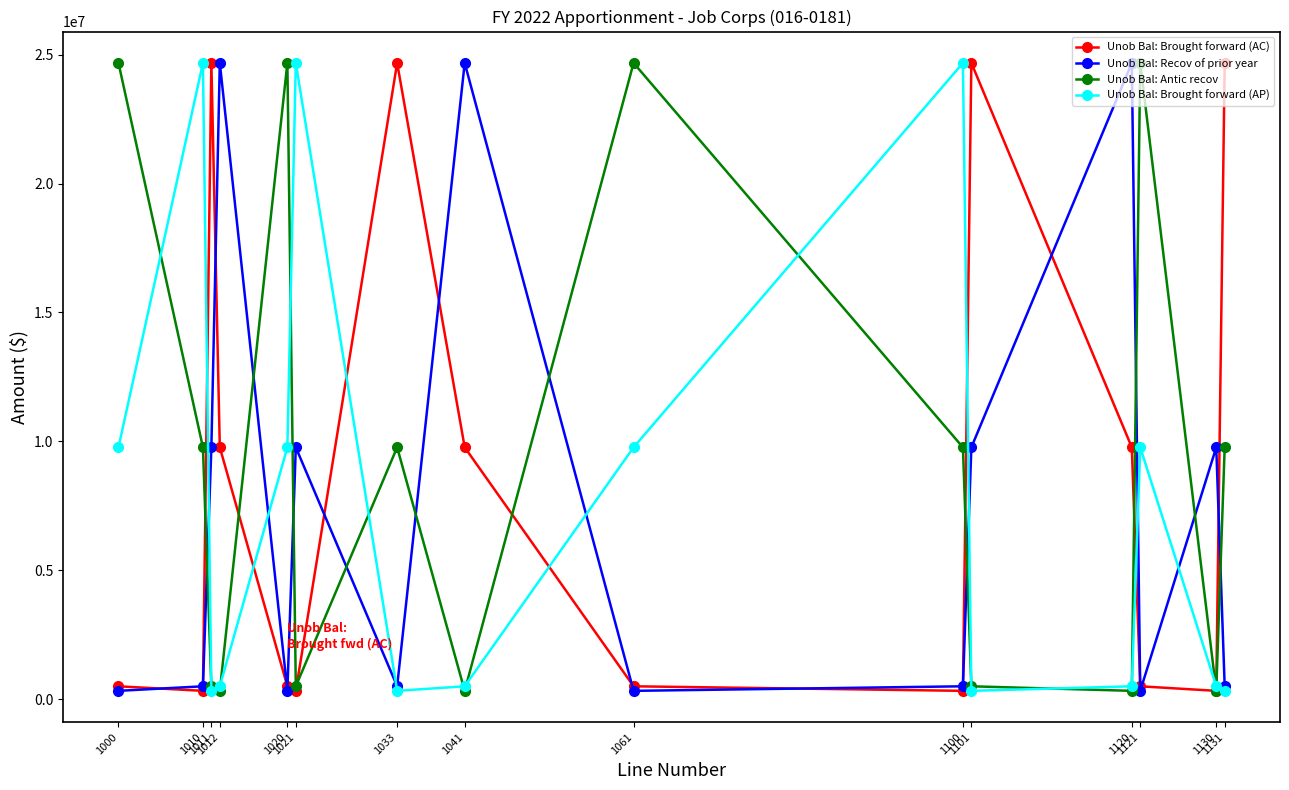

At how many categories does at least one series exceed 2612339?

15